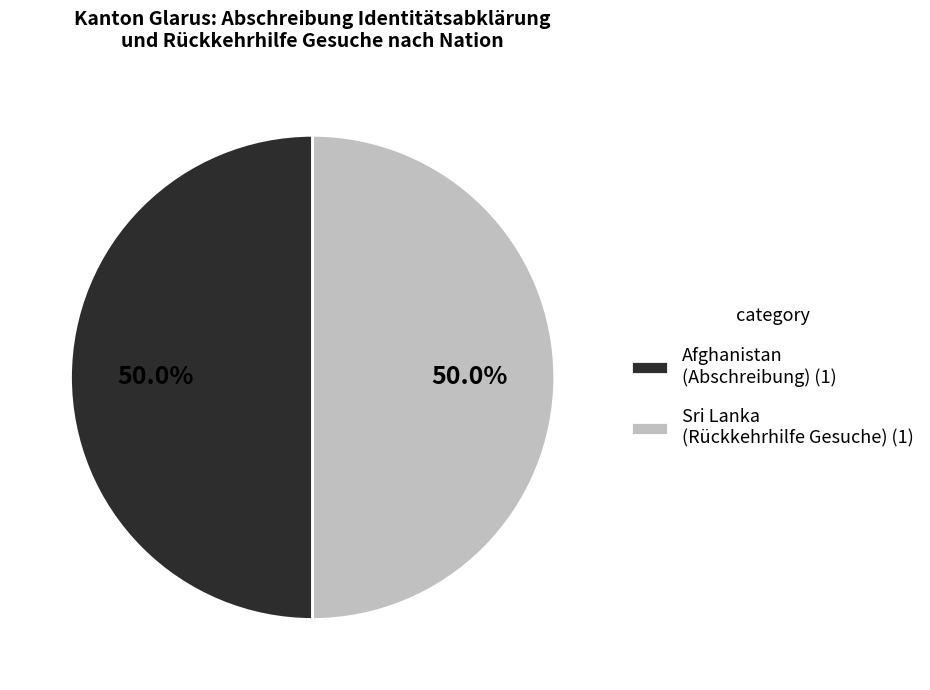

To the nearest percent, what is the difference between the largest and smallest slice percentages?

0%